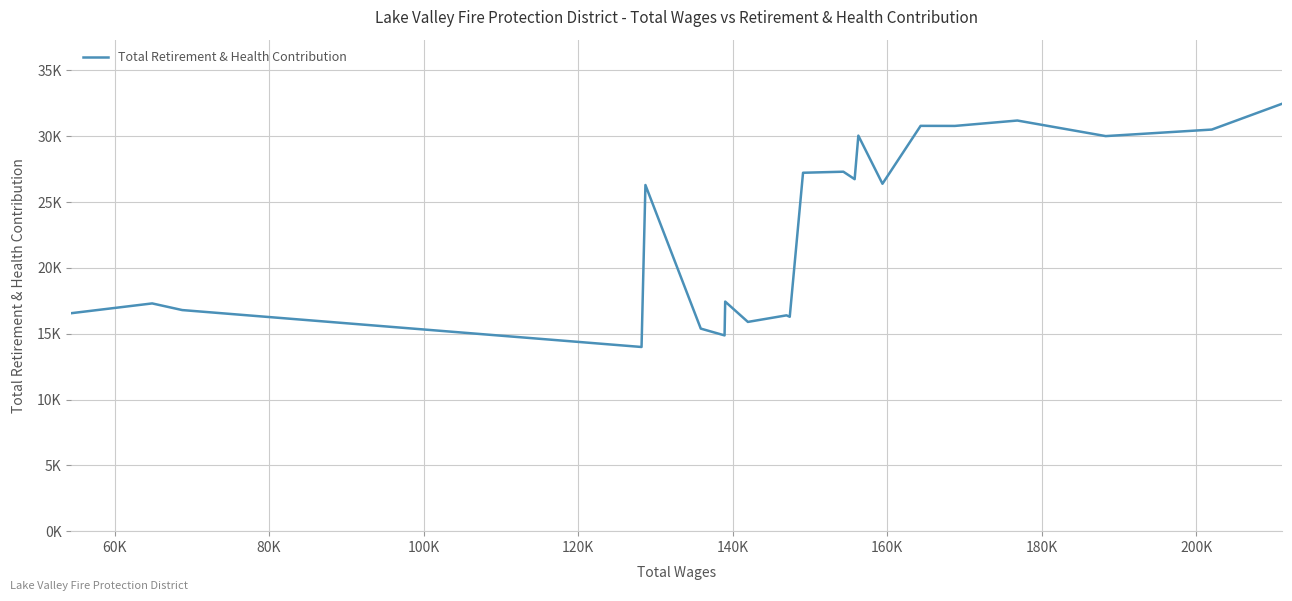

Does the chart display data point markers on the line(s)?

No